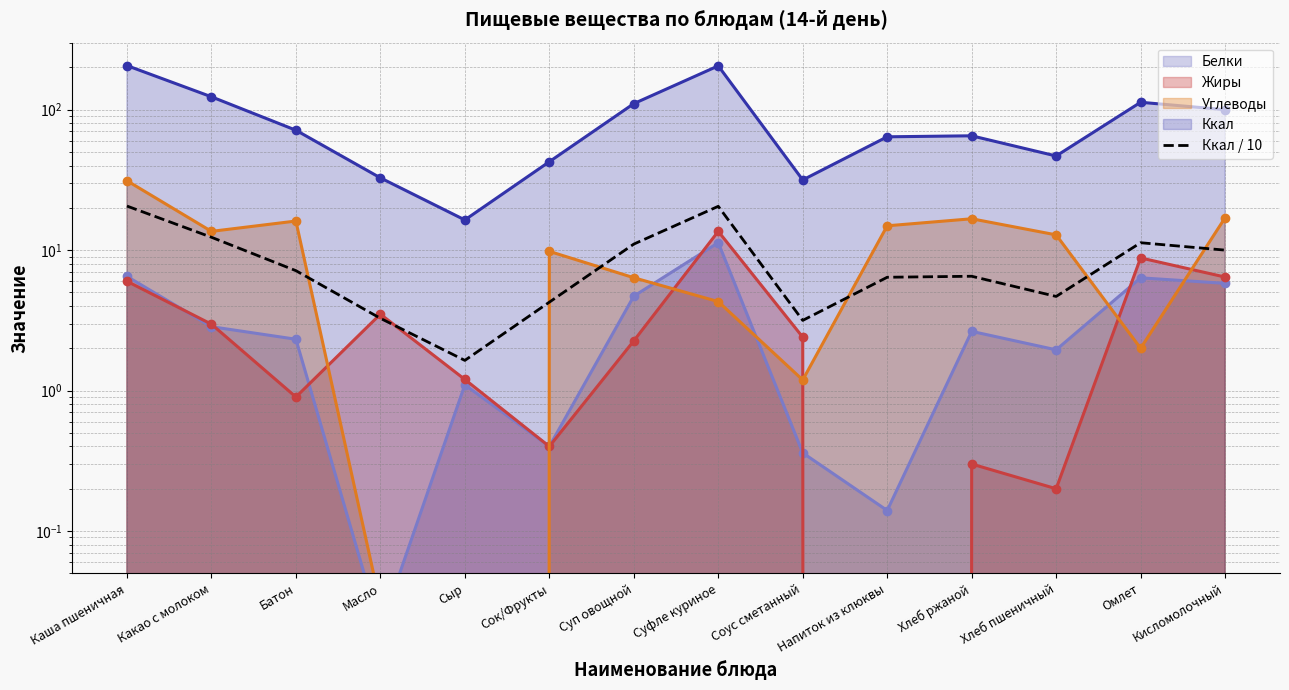

Reading right to left, extract all data points from this chart.

Кисломолочный=10.0	Омлет=11.3	Хлеб пшеничный=4.7	Хлеб ржаной=6.5	Напиток из клюквы=6.4	Соус сметанный=3.2	Суфле куриное=20.5	Суп овощной=11.0	Сок/Фрукты=4.3	Сыр=1.6	Масло=3.3	Батон=7.1	Какао с молоком=12.3	Каша пшеничная=20.6